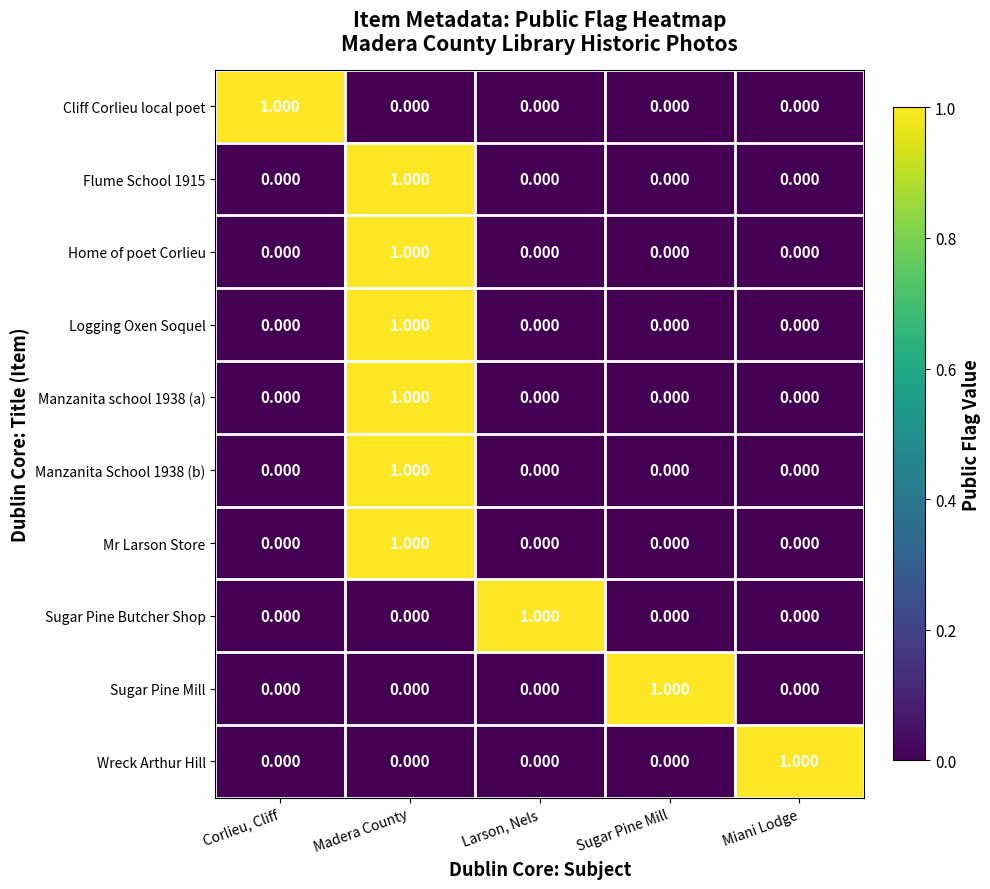

At which label does Sugar Pine Butcher Shop reach its peak?

Larson, Nels